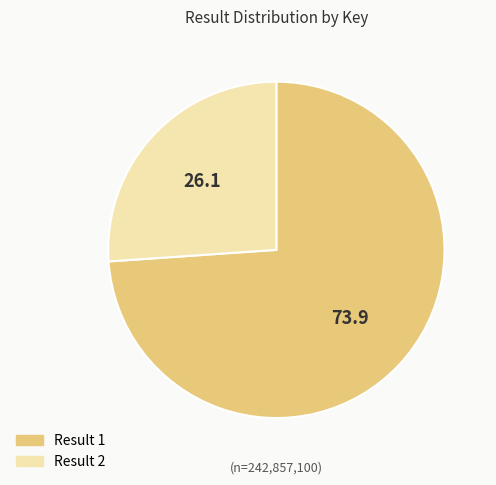

Does any single category account for the majority?

Yes